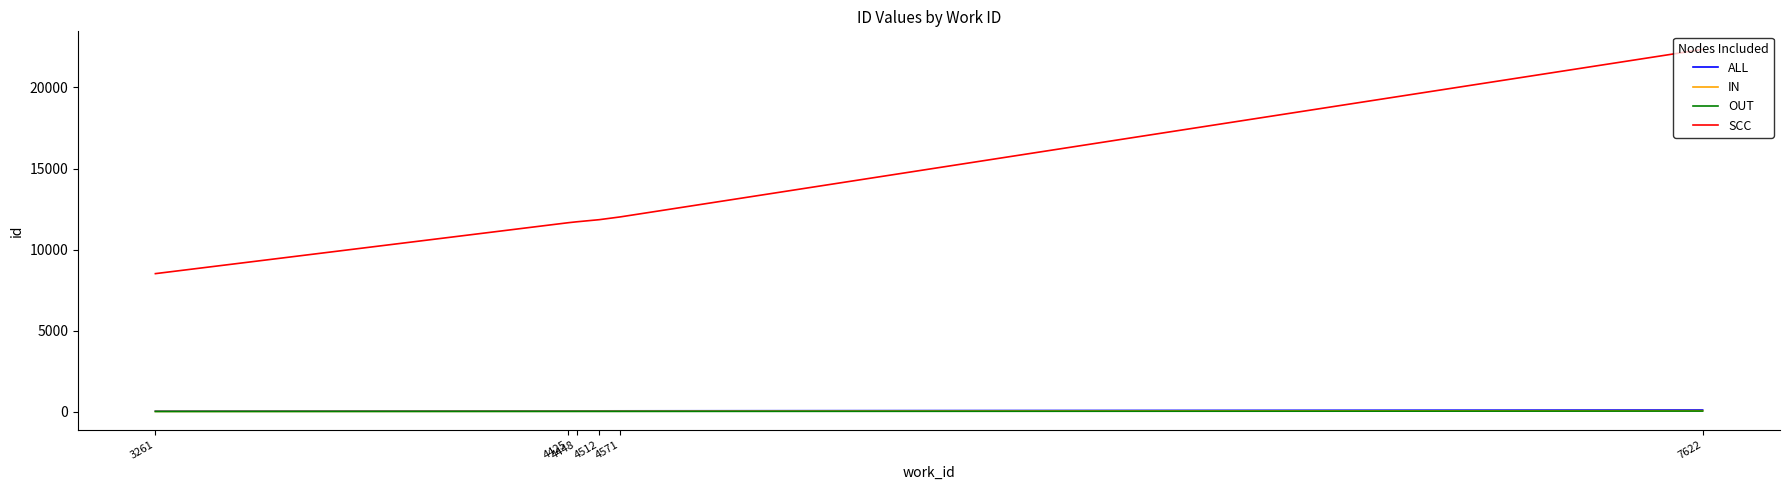

What is the maximum value for SCC?

22343.0